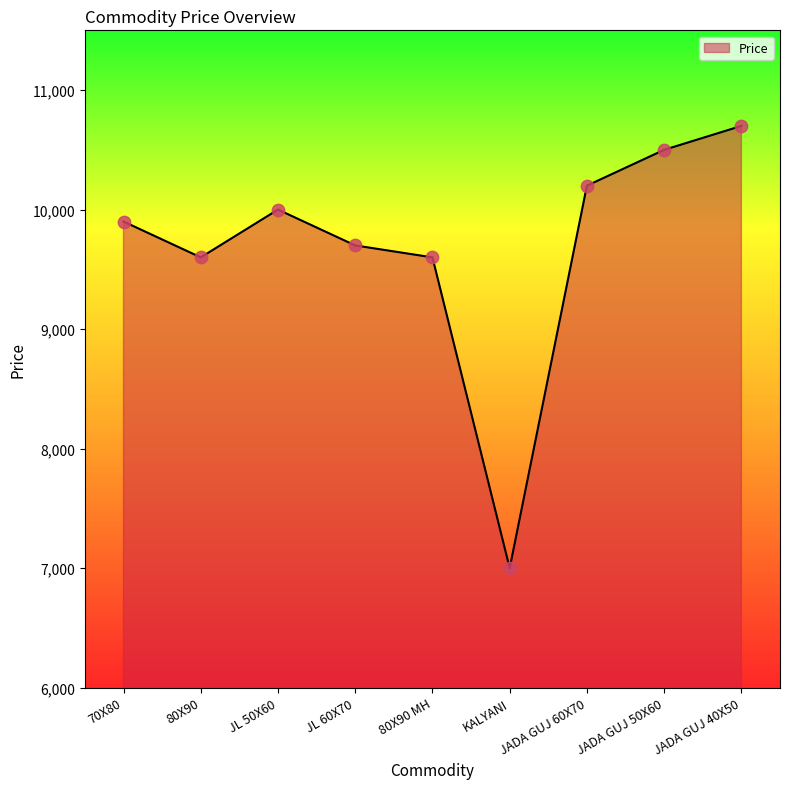

What is the change in value from KALYANI to JADA GUJ 60X70?

+3200